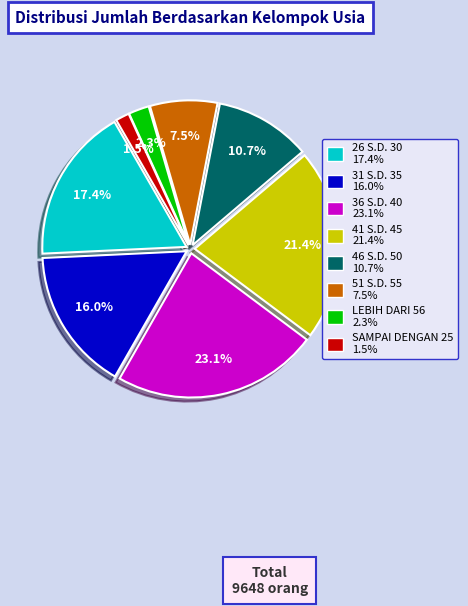

Is it true that 41 S.D. 45 is 30% of the pie?

False